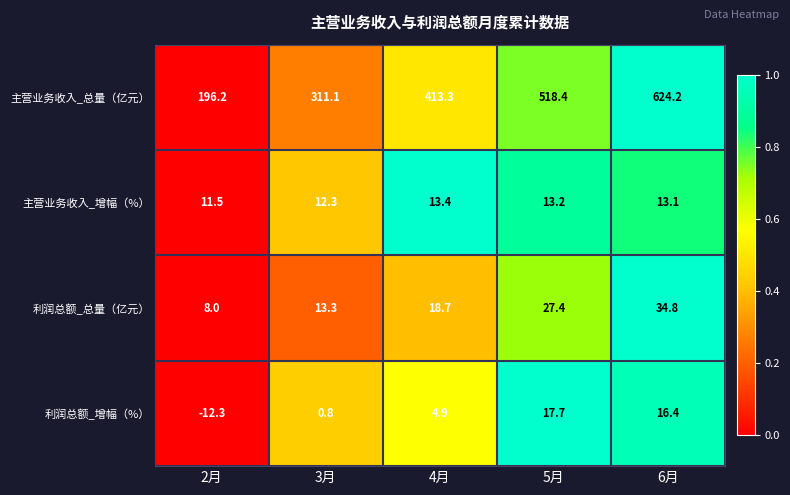

Which series has the largest total across all categories?

主营业务收入_总量（亿元）